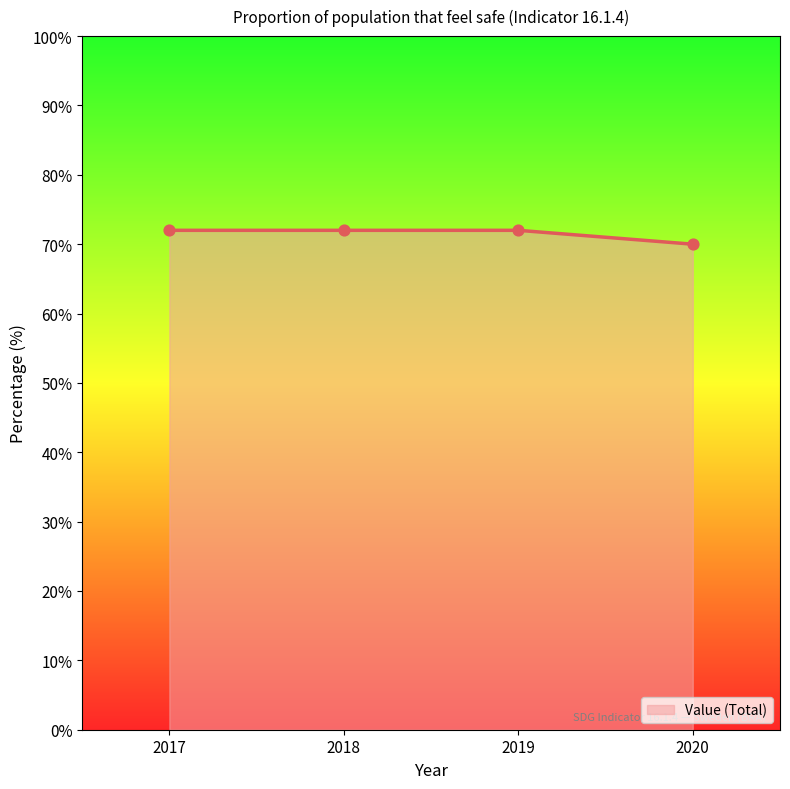

Which has a higher value, 2017 or 2020?

2017